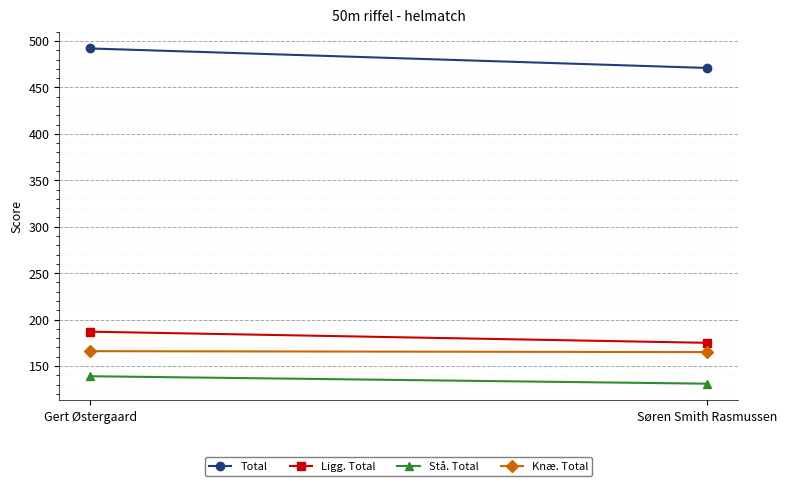

What is the value of the Stå. Total point at the 1st from the left?

139